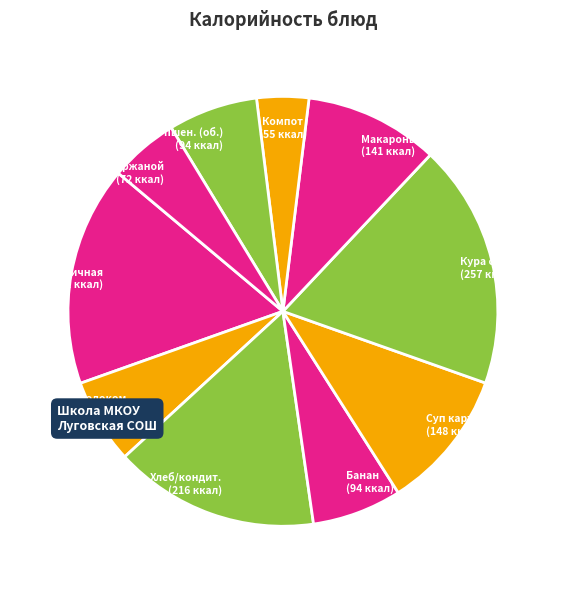

What is the ratio of the value at Кура отварная to the value at Хлеб/кондит.?

1.2